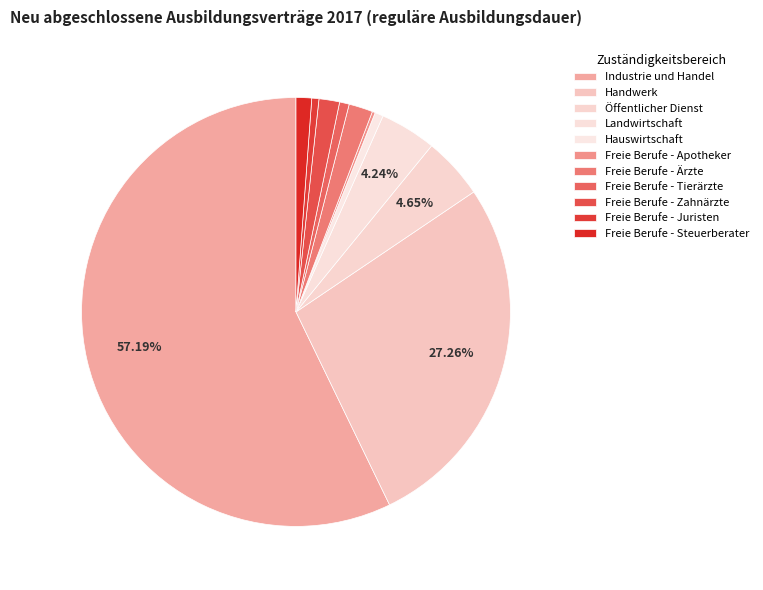

The Hauswirtschaft slice represents 11% of the pie. True or false?

False